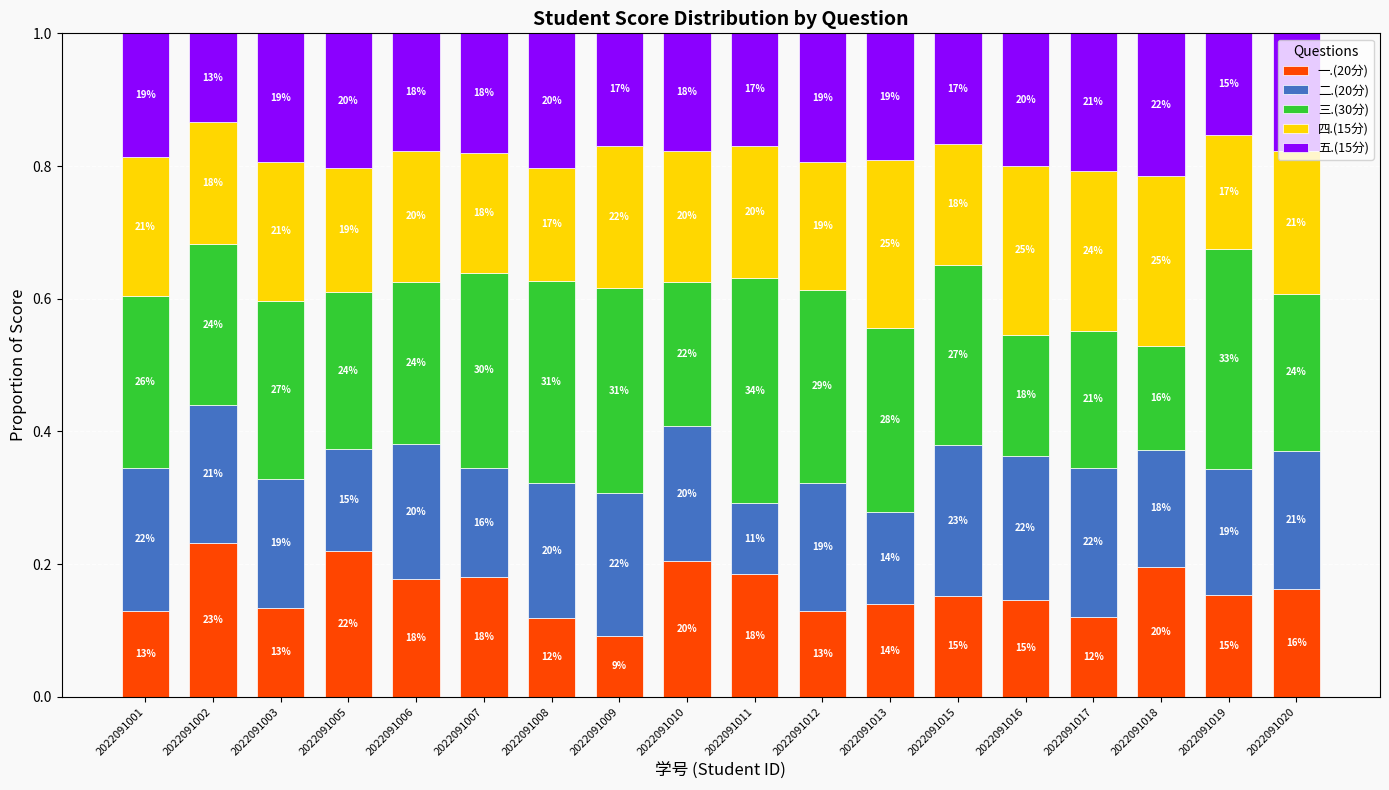

What are all the series names shown in the legend?

一.(20分), 二.(20分), 三.(30分), 四.(15分), 五.(15分)